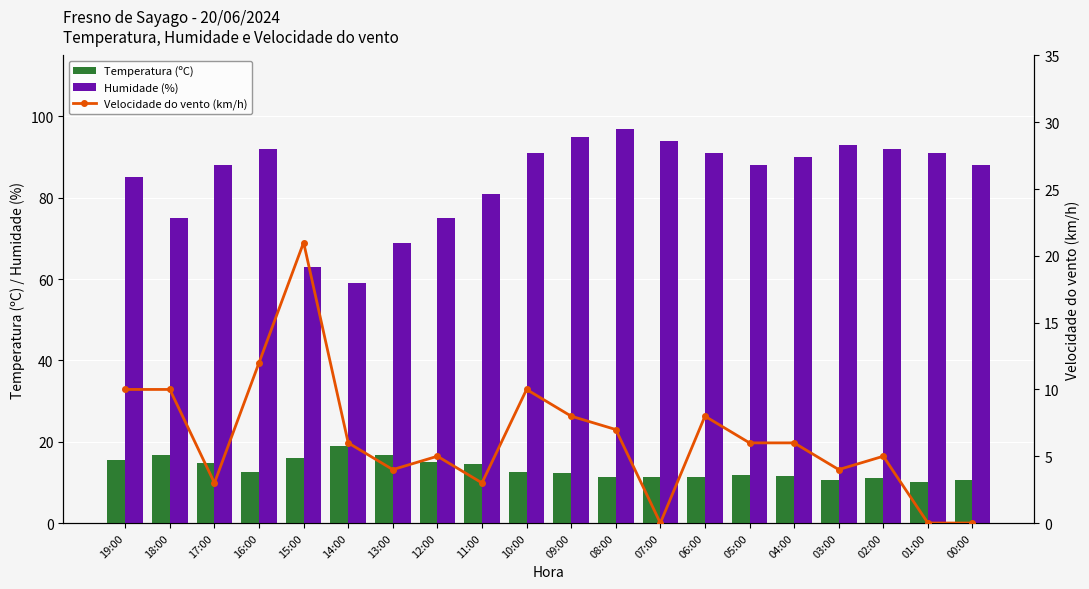

List the labels in order of Humidade (%) value, largest first.

08:00, 09:00, 07:00, 03:00, 16:00, 02:00, 10:00, 06:00, 01:00, 04:00, 17:00, 05:00, 00:00, 19:00, 11:00, 18:00, 12:00, 13:00, 15:00, 14:00